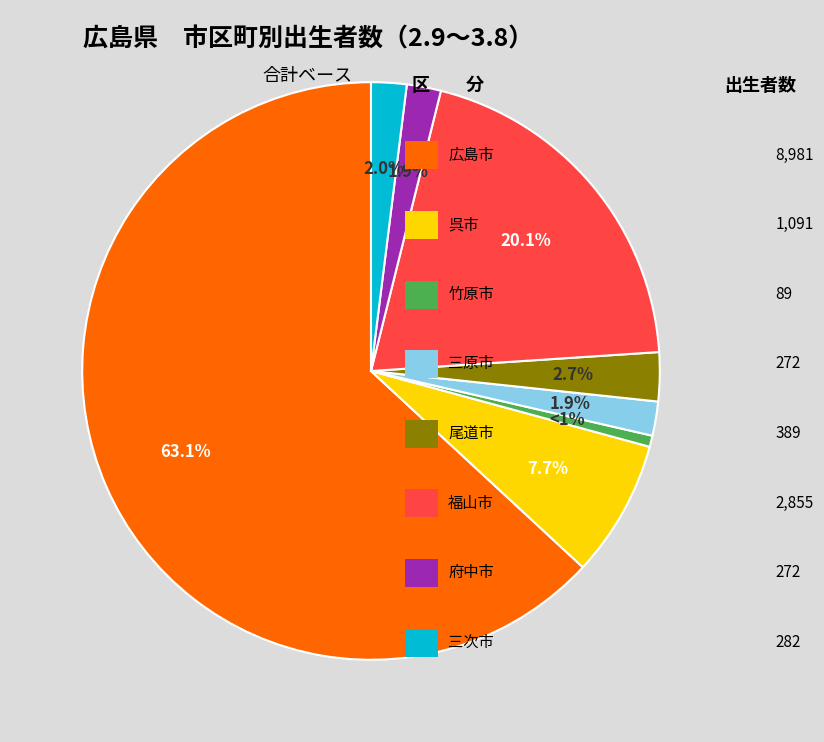

Is there any slice that represents more than half of the pie?

Yes